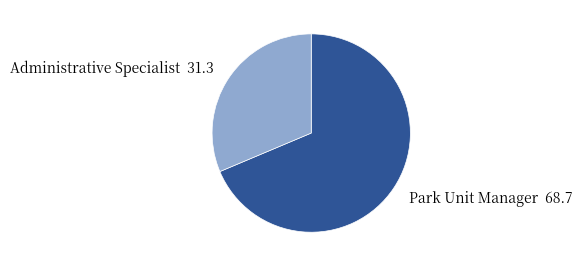

How many segments does this pie chart have?

2